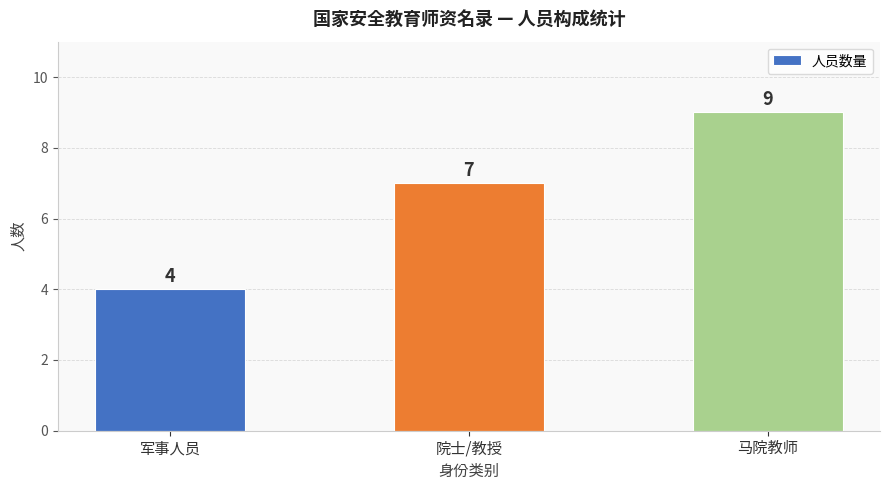

Reading left to right, what are all the values shown in this chart?

军事人员=4	院士/教授=7	马院教师=9